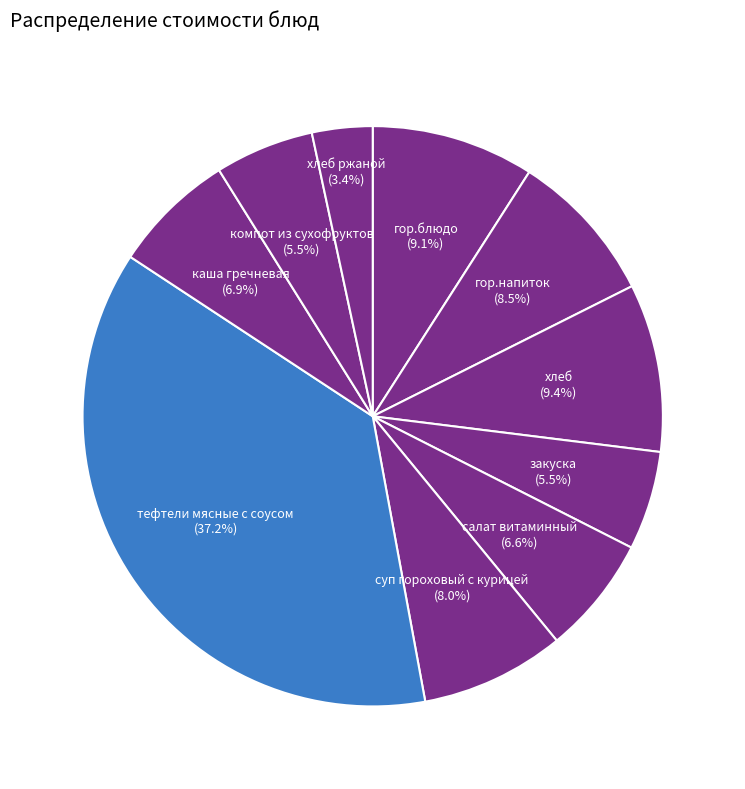

Count the number of slices in the pie.

10